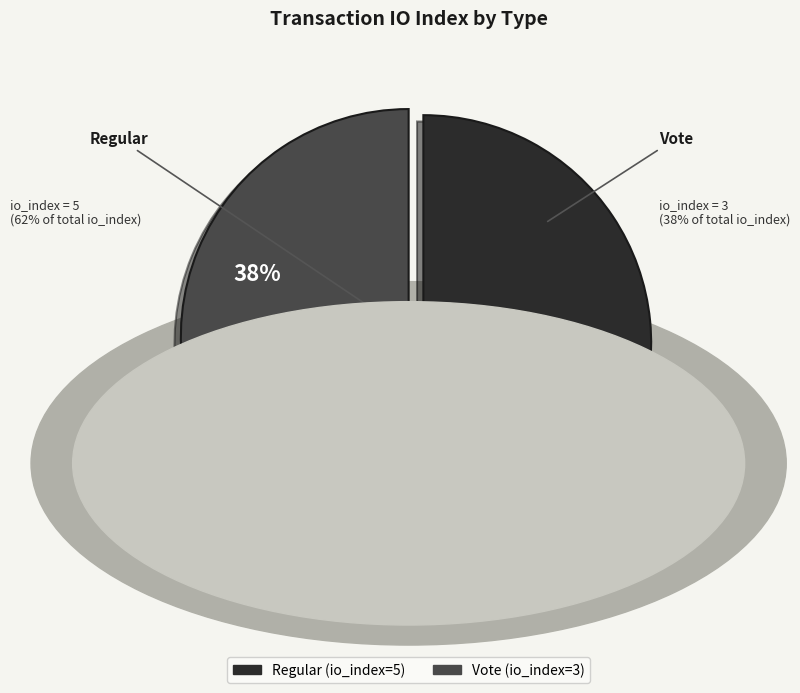

What is the majority slice?

Regular